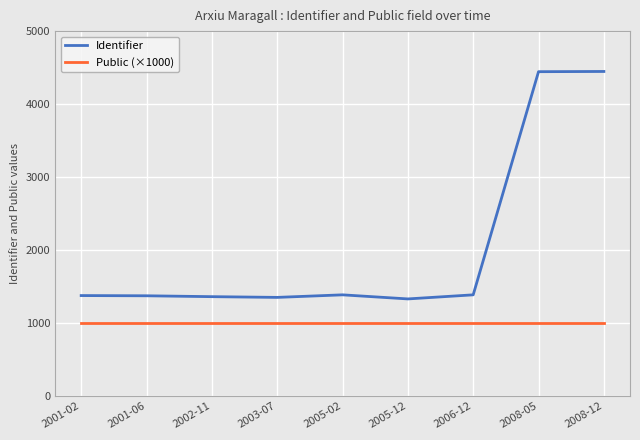

What is the difference between the maximum and minimum values in the Identifier series?

3117